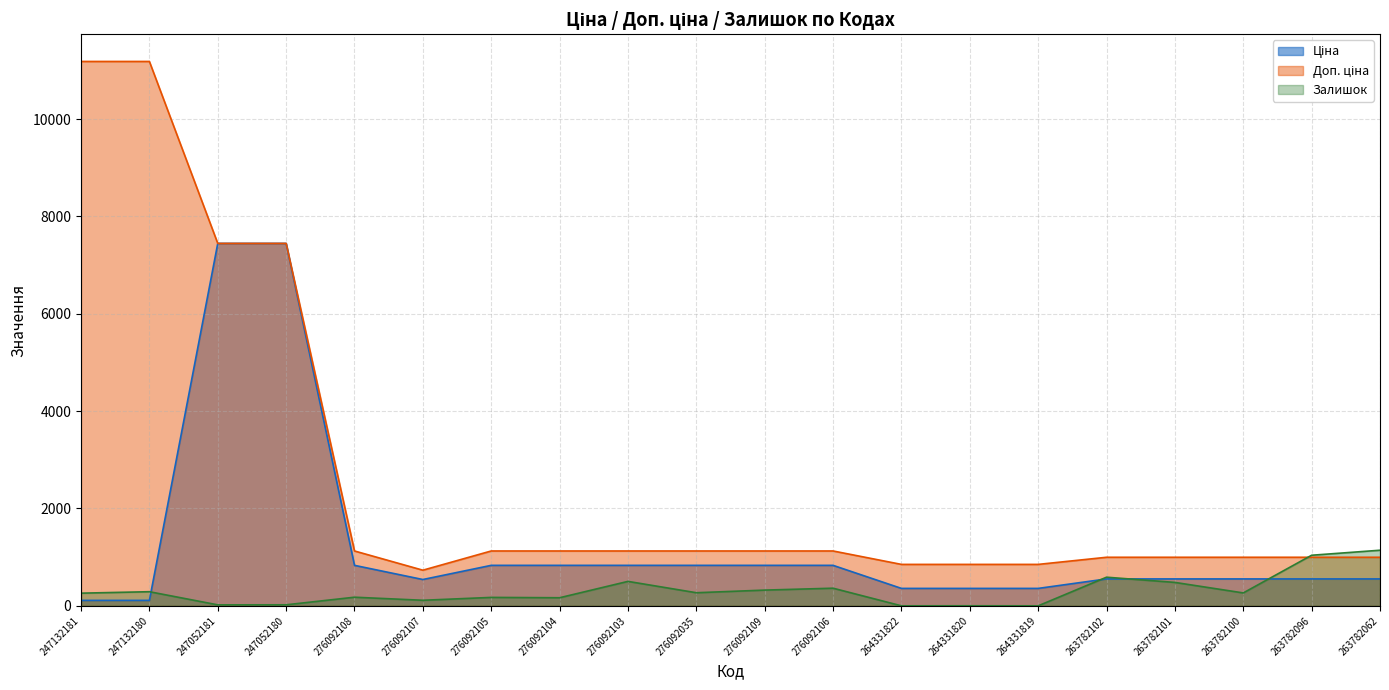

At 276092109, list the series in order from largest to smallest.

Доп. ціна, Ціна, Залишок